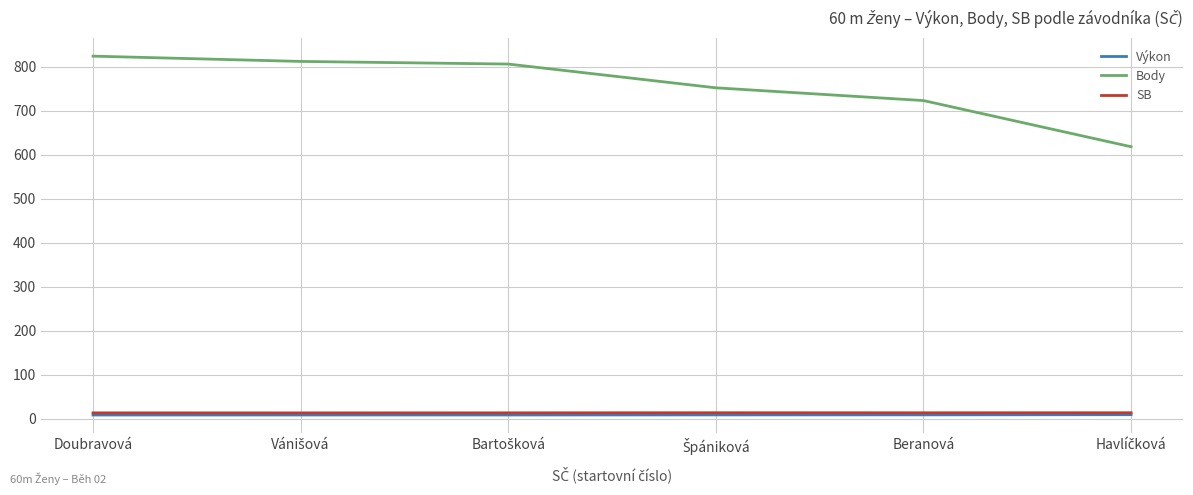

True or false: Body and Výkon cross at least once.

False